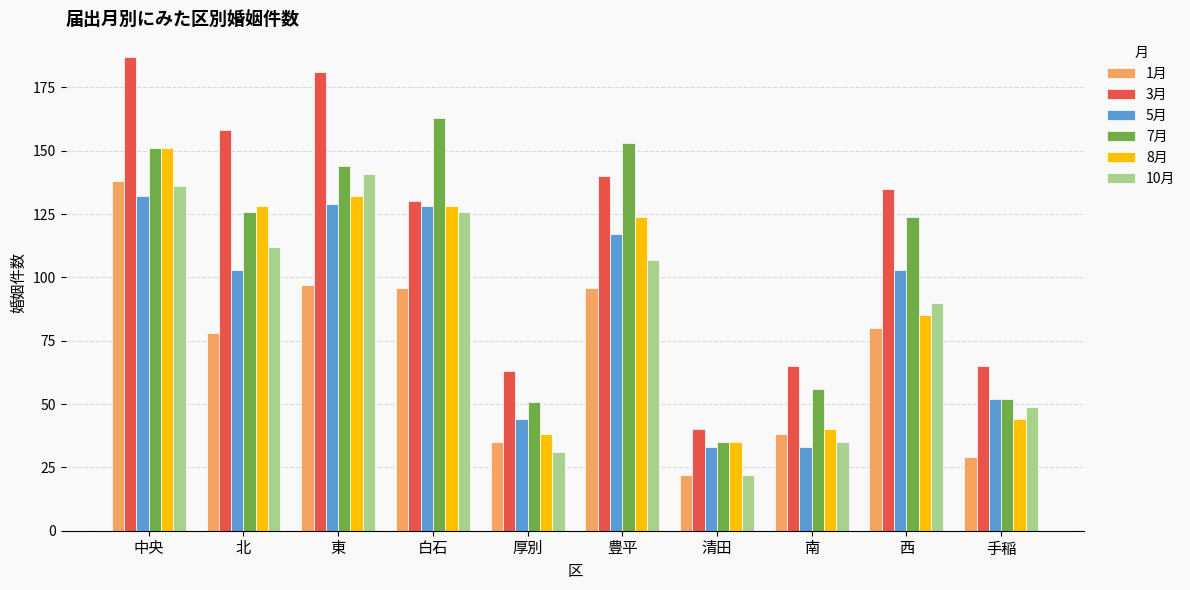

Reading left to right, transcribe all the data shown in this chart.

1月: 中央=138	北=78	東=97	白石=96	厚別=35	豊平=96	清田=22	南=38	西=80	手稲=29
3月: 中央=187	北=158	東=181	白石=130	厚別=63	豊平=140	清田=40	南=65	西=135	手稲=65
5月: 中央=132	北=103	東=129	白石=128	厚別=44	豊平=117	清田=33	南=33	西=103	手稲=52
7月: 中央=151	北=126	東=144	白石=163	厚別=51	豊平=153	清田=35	南=56	西=124	手稲=52
8月: 中央=151	北=128	東=132	白石=128	厚別=38	豊平=124	清田=35	南=40	西=85	手稲=44
10月: 中央=136	北=112	東=141	白石=126	厚別=31	豊平=107	清田=22	南=35	西=90	手稲=49